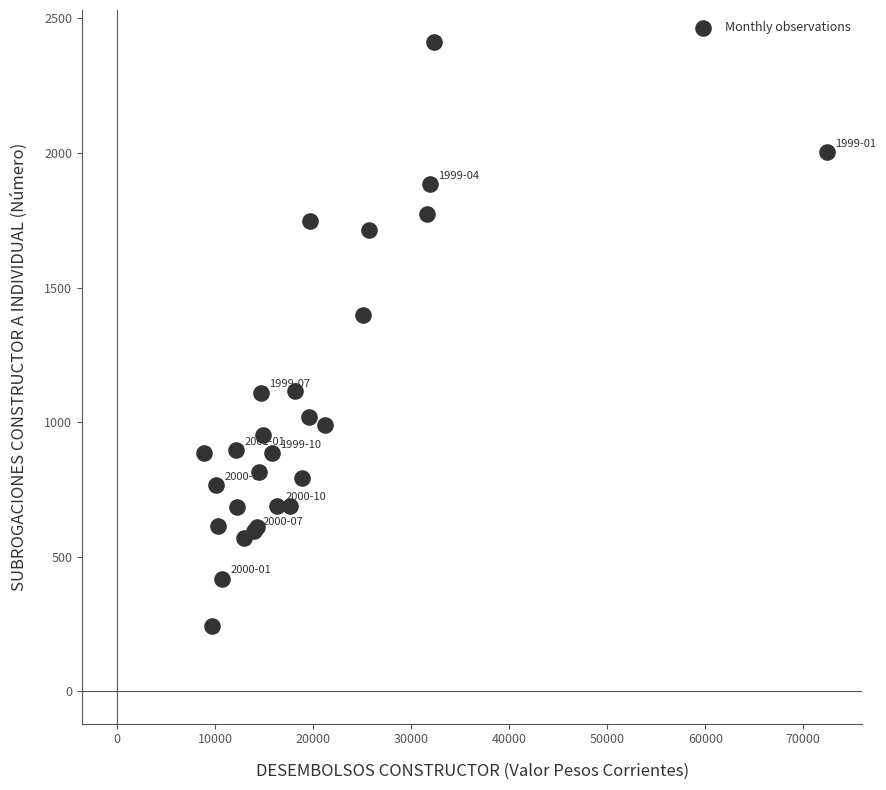

What Y value in the scatter plot is closest to 1326?

1397